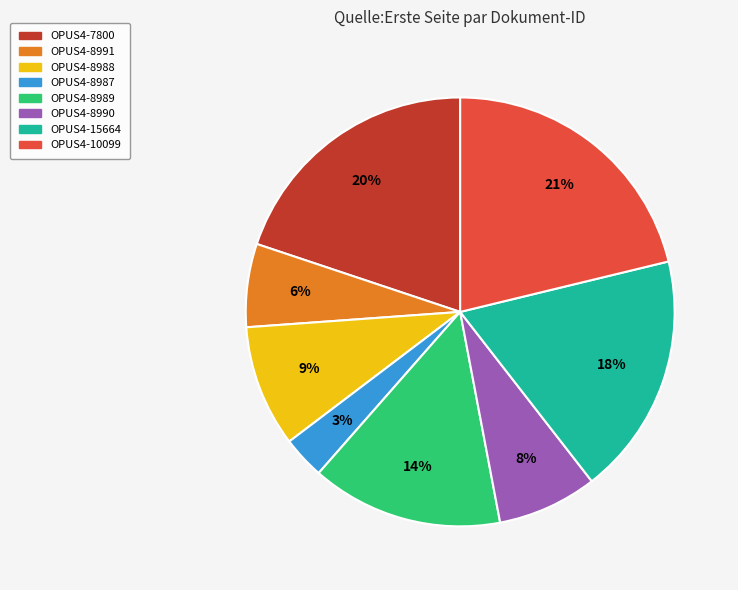

Is it true that OPUS4-15664 is 30% of the pie?

False